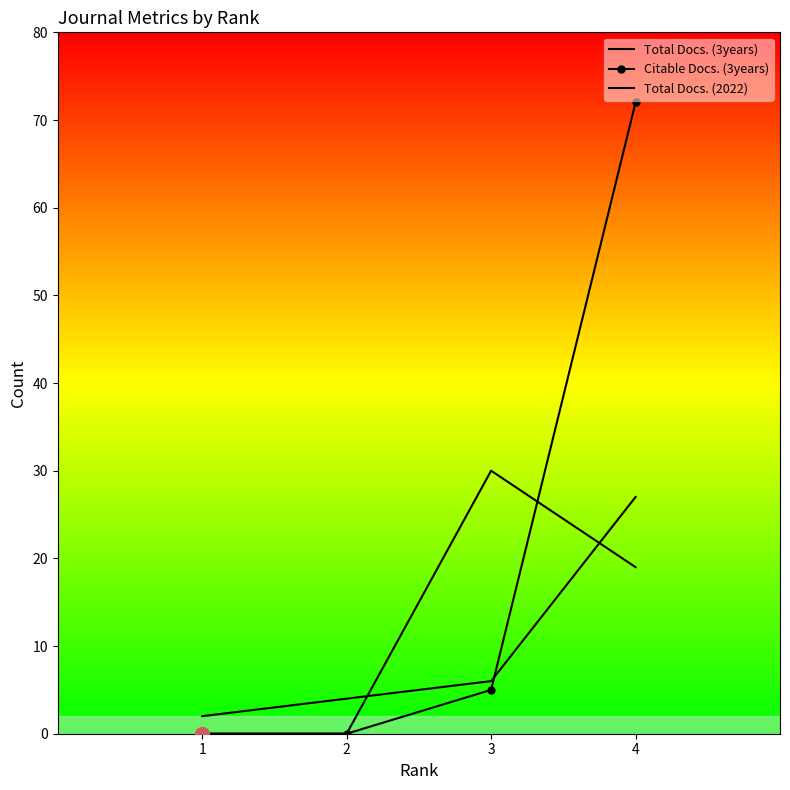

Reading left to right, extract all data points from this chart.

Total Docs. (3years): 1=0	2=0	3=30	4=19
Citable Docs. (3years): 1=0	2=0	3=5	4=72
Total Docs. (2022): 1=2	2=4	3=6	4=27